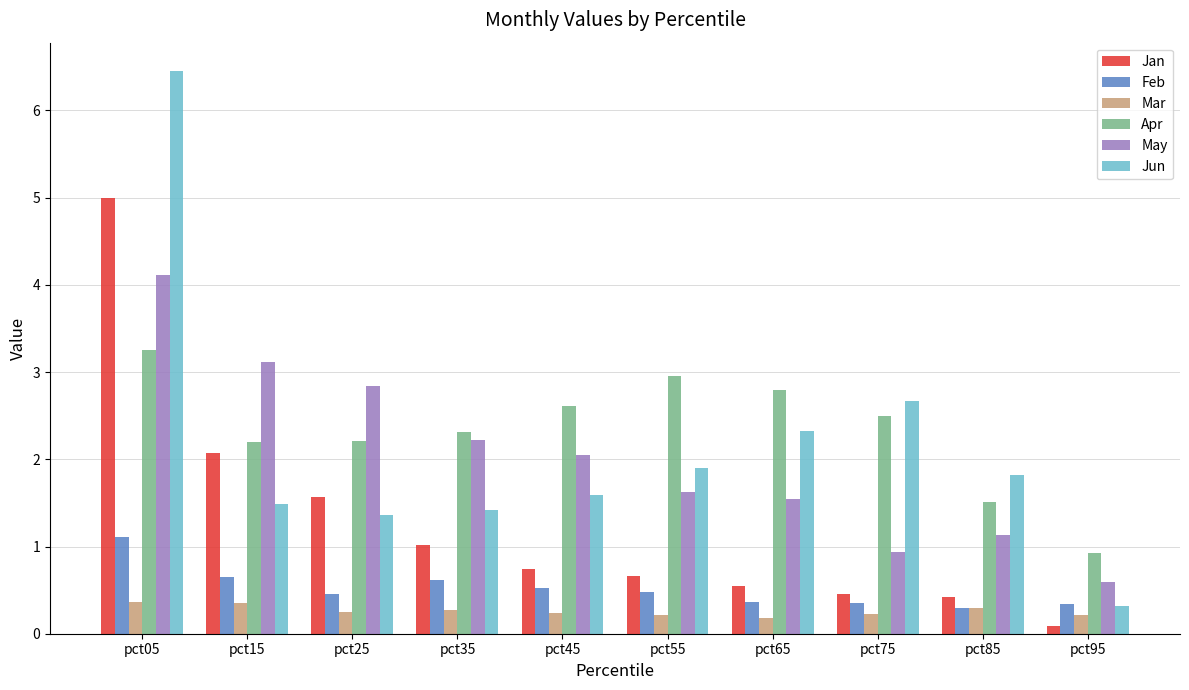

How many distinct data groups are displayed?

6